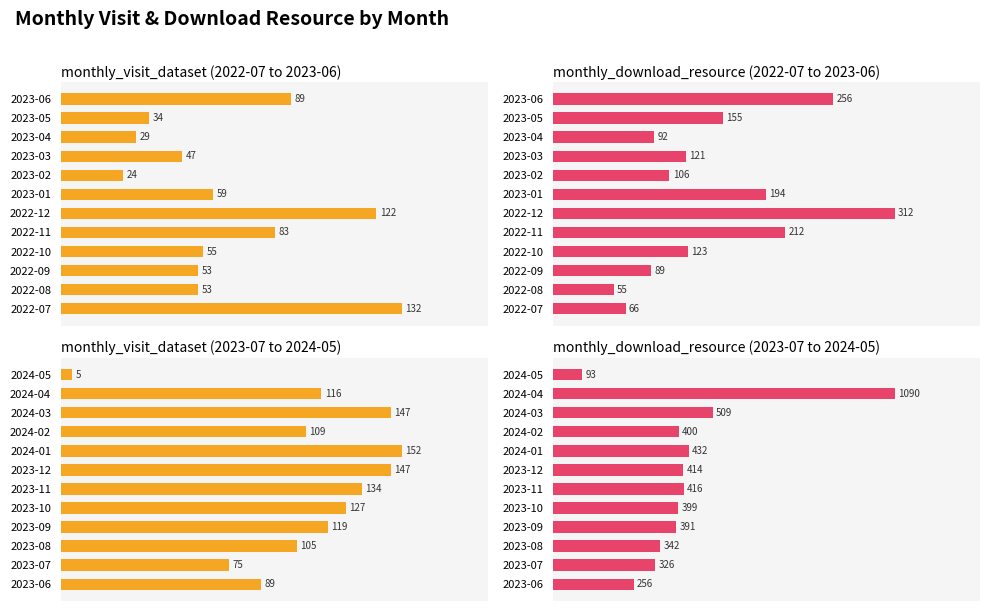

What is the approximate value of monthly_download_resource (2023-07 to 2024-05) at 2023-06, to the nearest 10?

260